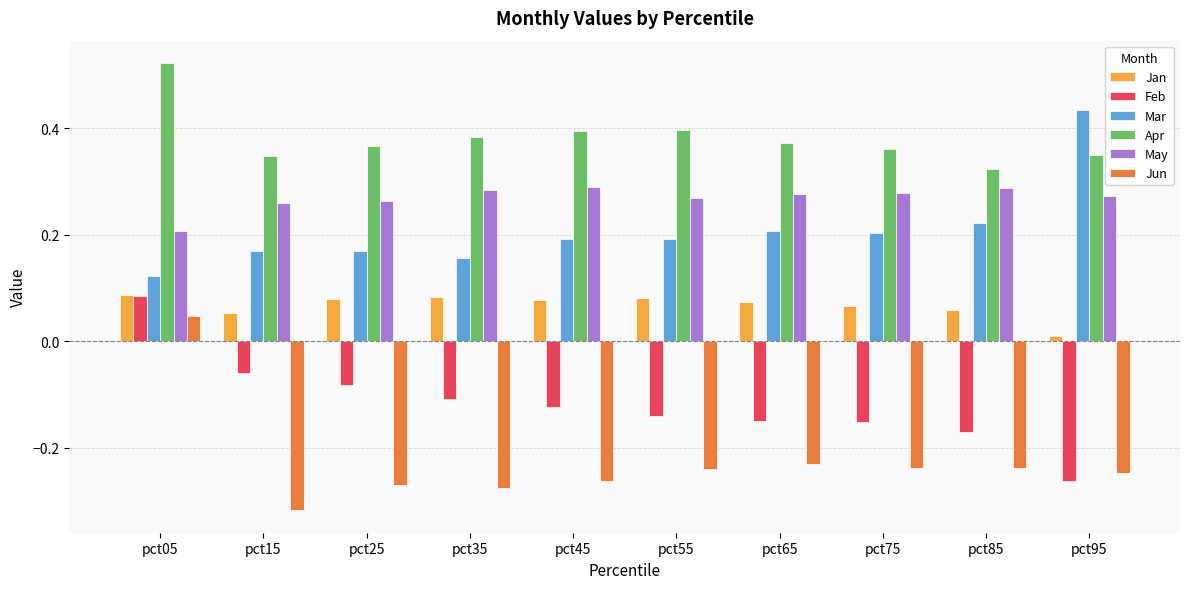

True or false: Apr has a value of 0.4 at pct65.

True